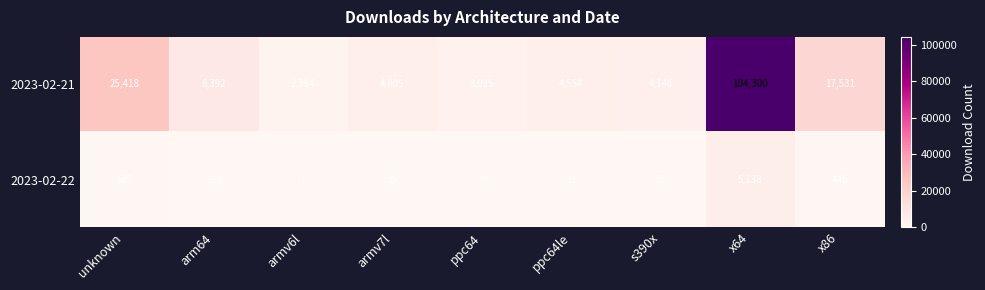

True or false: 2023-02-22 has a value of 258 at x86.

False